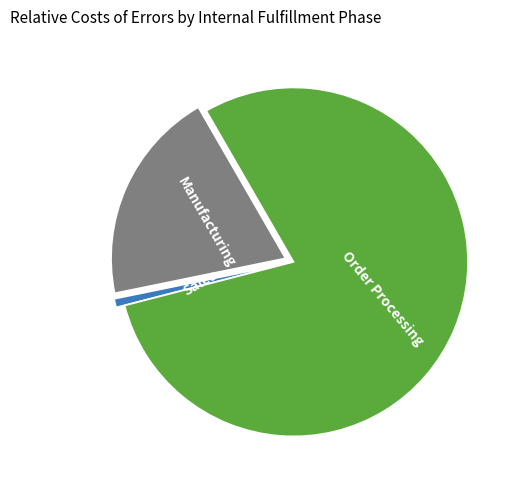

Is there a majority slice in this chart?

Yes